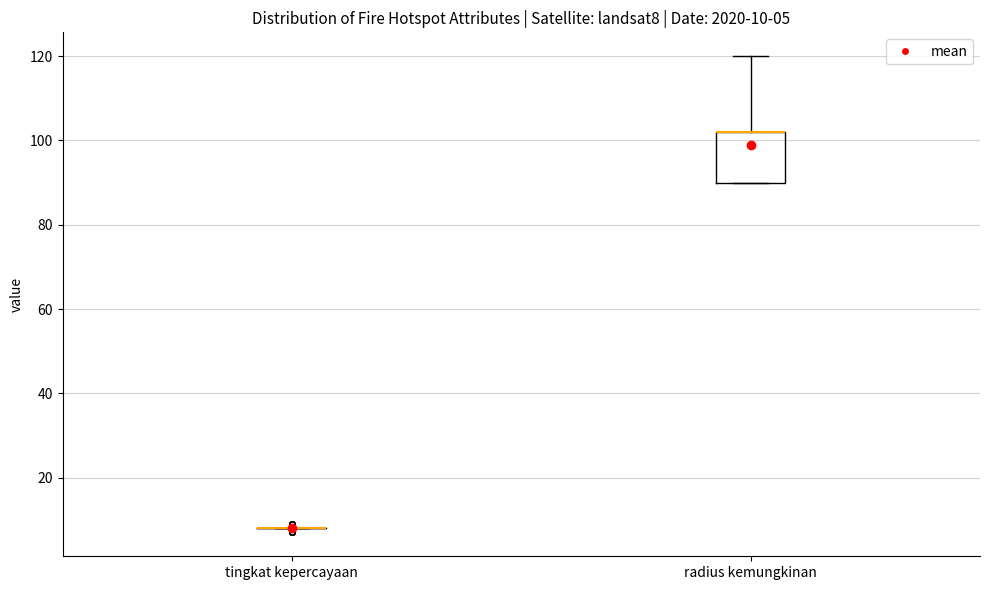

Which box is the tallest, from its lower edge to its upper edge?

radius kemungkinan